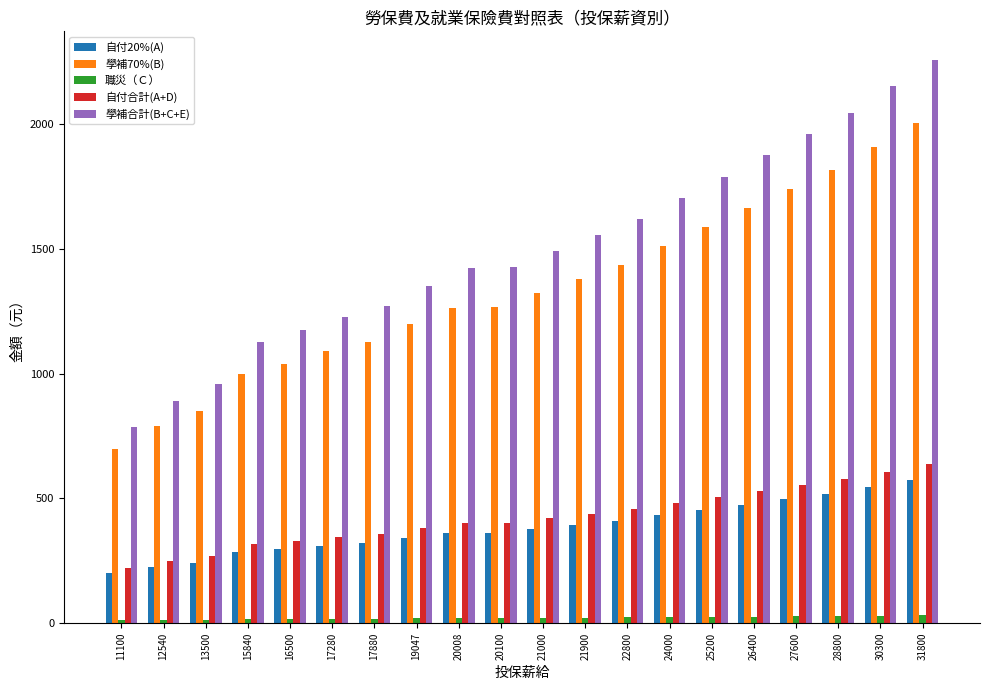

What is the difference between the second highest and second lowest values in the 自付合計(A+D) series?

355